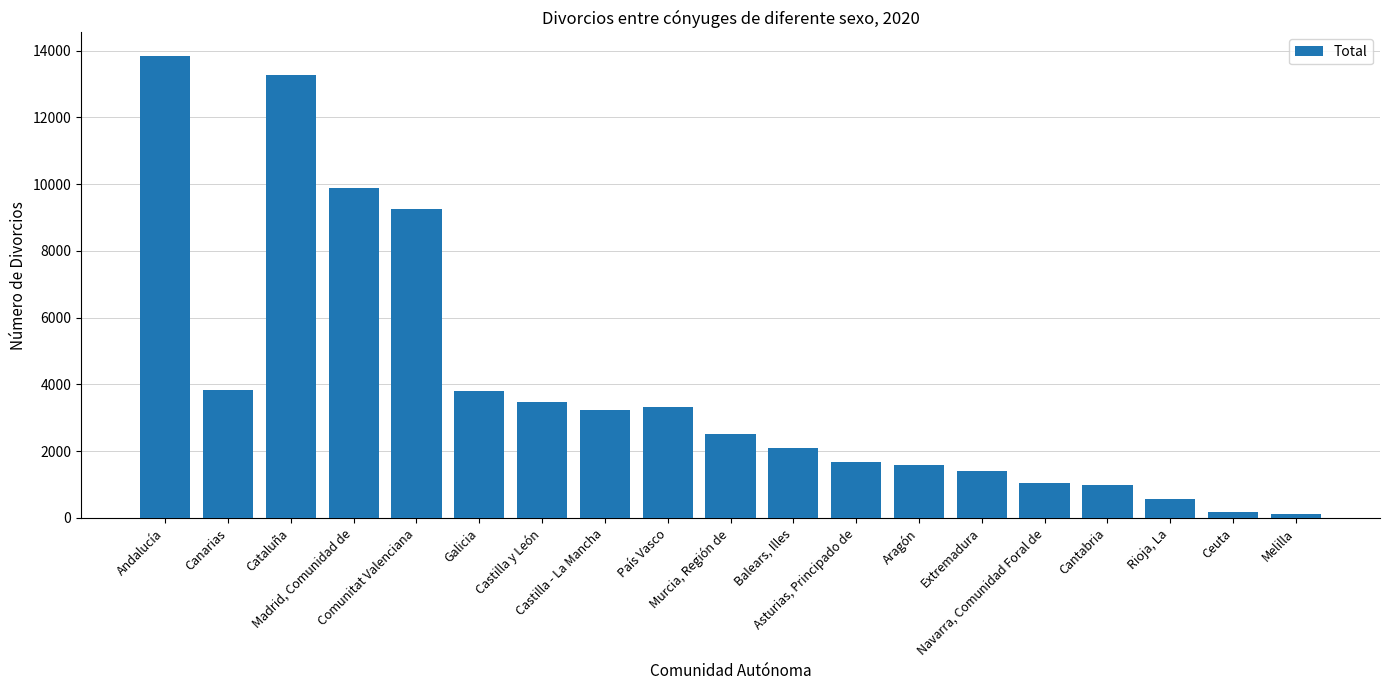

How many bars are there in total?

19